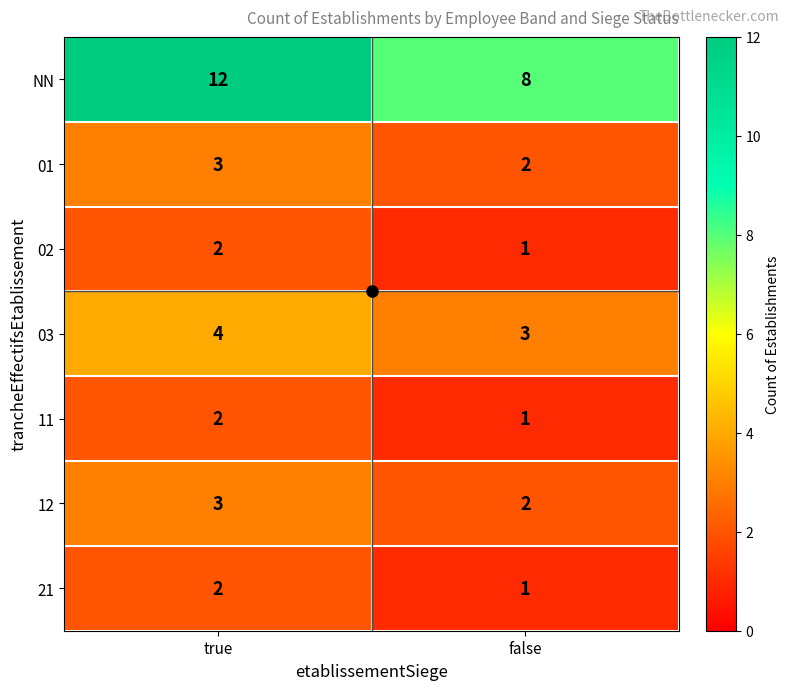

At how many categories does at least one series exceed 11?

1